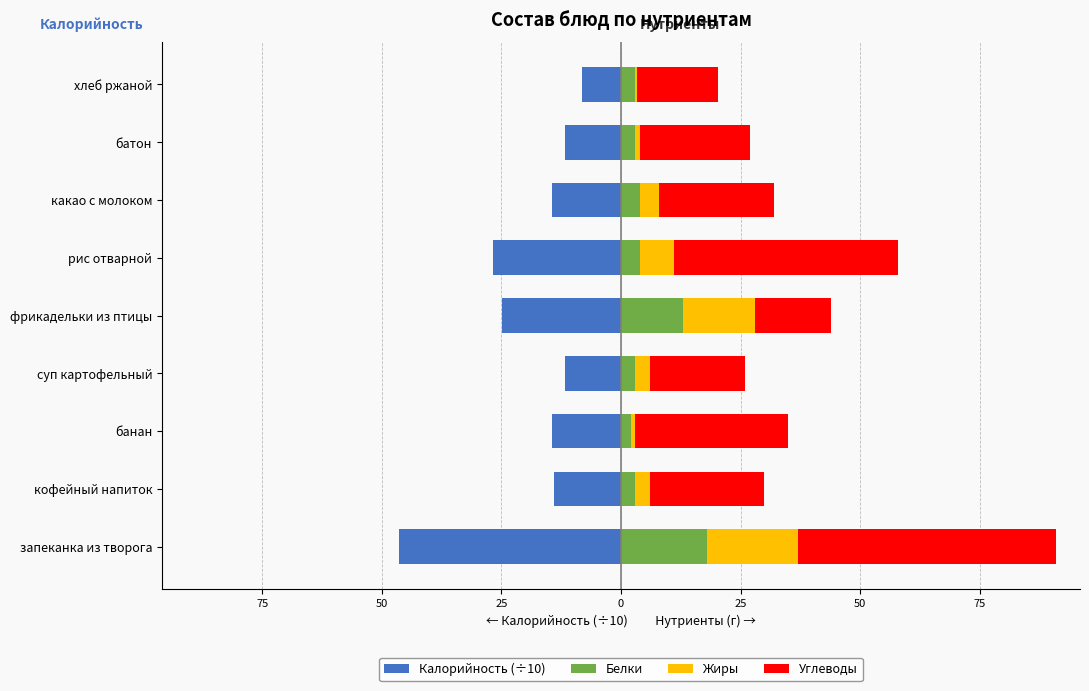

Reading left to right, transcribe all the data shown in this chart.

Калорийность (÷10): -46.4	-14.0	-14.4	-11.8	-24.8	-26.8	-14.4	-11.8	-8.2
Белки: 18.0	3.0	2.0	3.0	13.0	4.0	4.0	3.0	3.0
Жиры: 19.0	3.0	1.0	3.0	15.0	7.0	4.0	1.0	0.3
Углеводы: 54.0	24.0	32.0	20.0	16.0	47.0	24.0	23.0	17.0